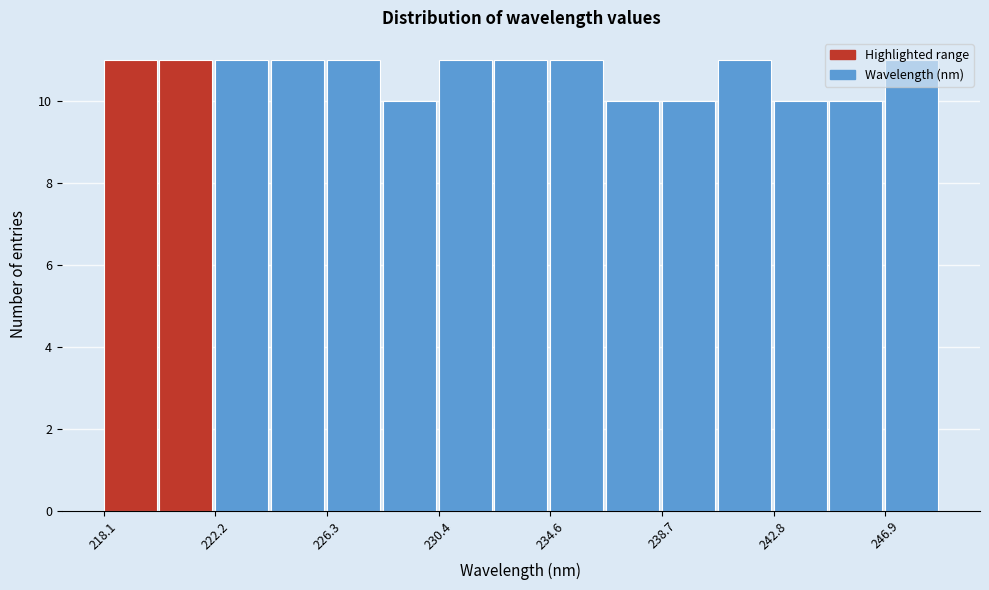

Reading left to right, list every bar in this chart as the range it spans on the x-axis followed by its height. Neither the bar edges nor the heights are printed on the chart, so give them approximately, as read against the axes.

218.0 to 220.0: 11
220.0 to 222.0: 11
222.0 to 224.0: 11
224.0 to 226.5: 11
226.5 to 228.5: 11
228.5 to 230.5: 10
230.5 to 232.5: 11
232.5 to 234.5: 11
234.5 to 236.5: 11
236.5 to 238.5: 10
238.5 to 240.5: 10
240.5 to 243.0: 11
243.0 to 245.0: 10
245.0 to 247.0: 10
247.0 to 249.0: 11